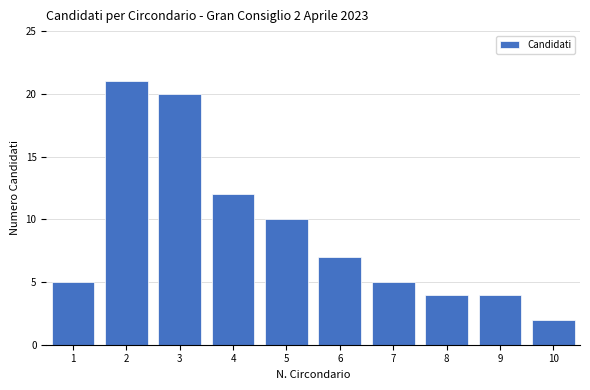

Reading right to left, list all the values displayed in this chart.

2	4	4	5	7	10	12	20	21	5